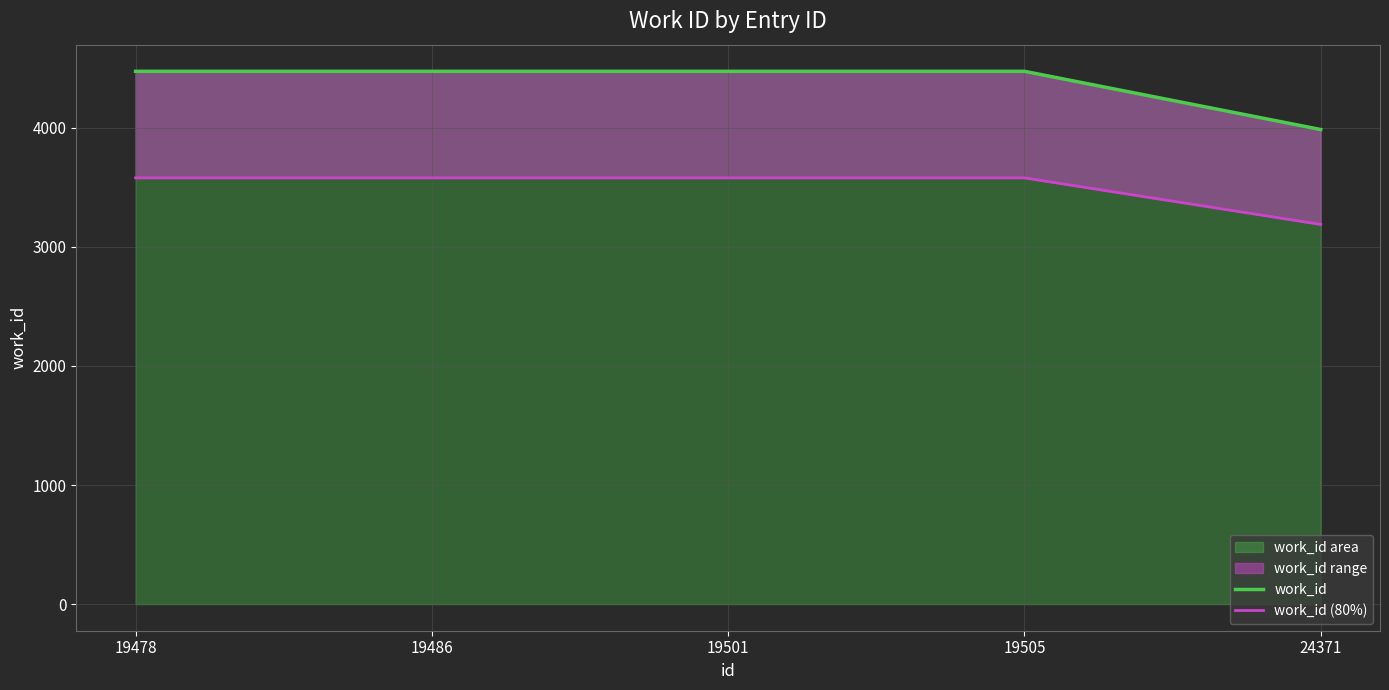

List the series in order of their overall mean, lowest first.

work_id (80%), work_id